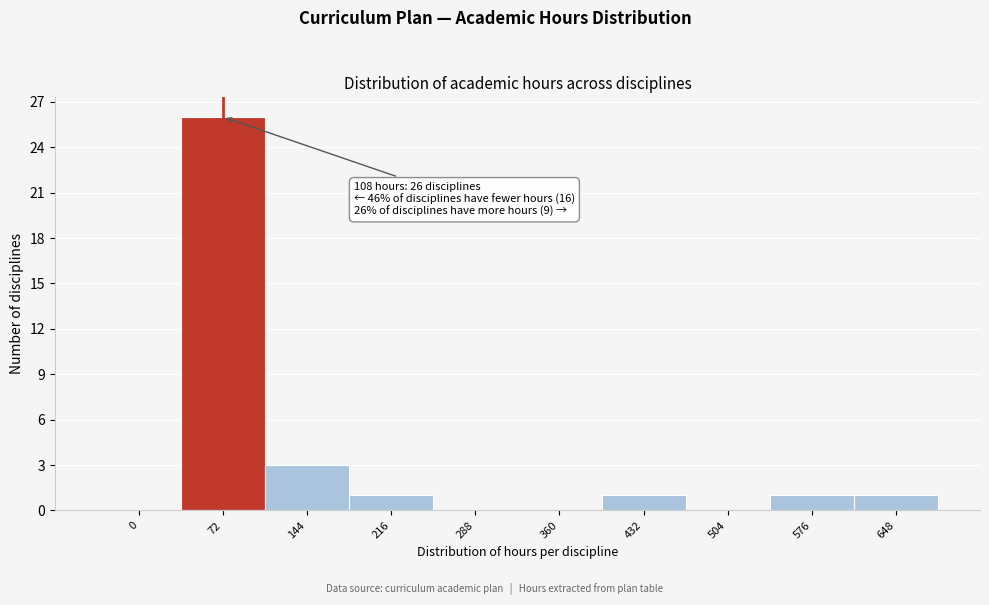

Reading left to right, what are all the values shown in this chart?

0=0	72=26	144=3	216=1	288=0	360=0	432=1	504=0	576=1	648=1